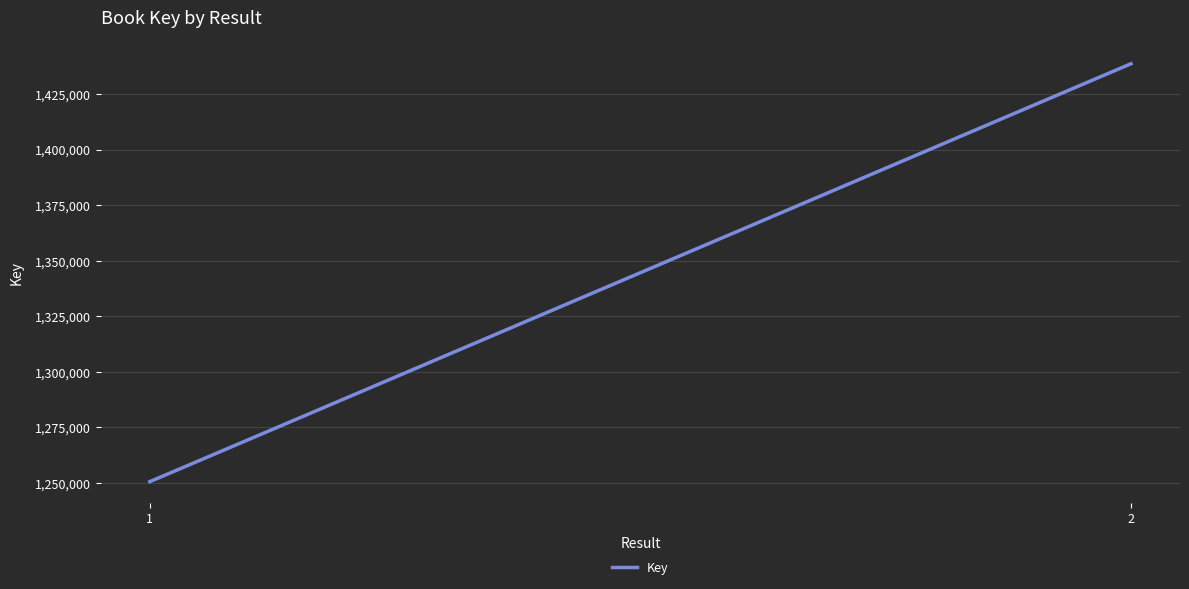

How many values are between 1250524 and 1438621?

2